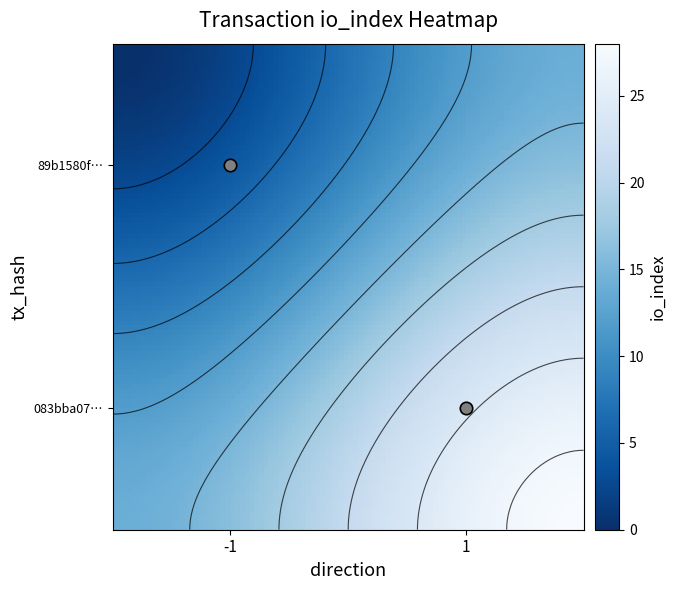

What is the maximum value shown in the chart?

28